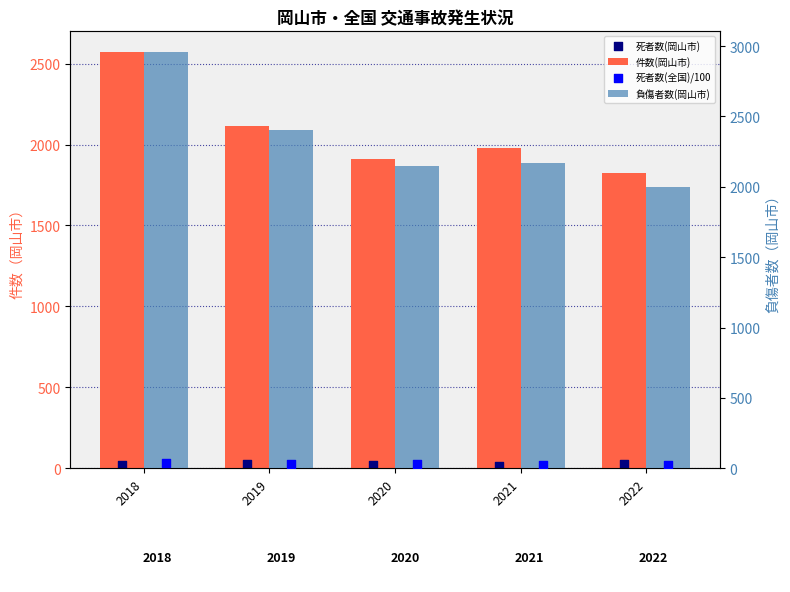

What are all the series names shown in the legend?

件数(岡山市), 死者数(岡山市), 負傷者数(岡山市), 死者数(全国)/100